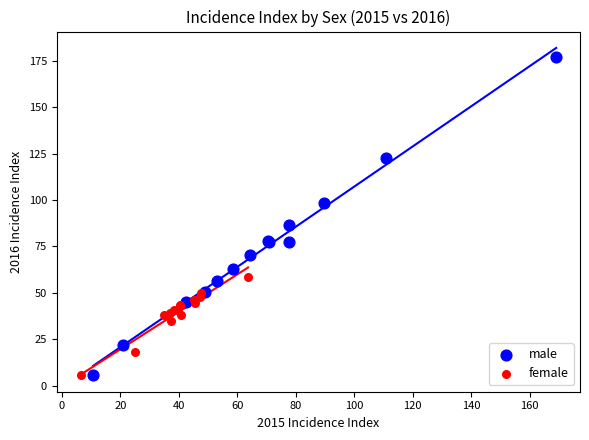

Which series has the widest spread of Y values?

male